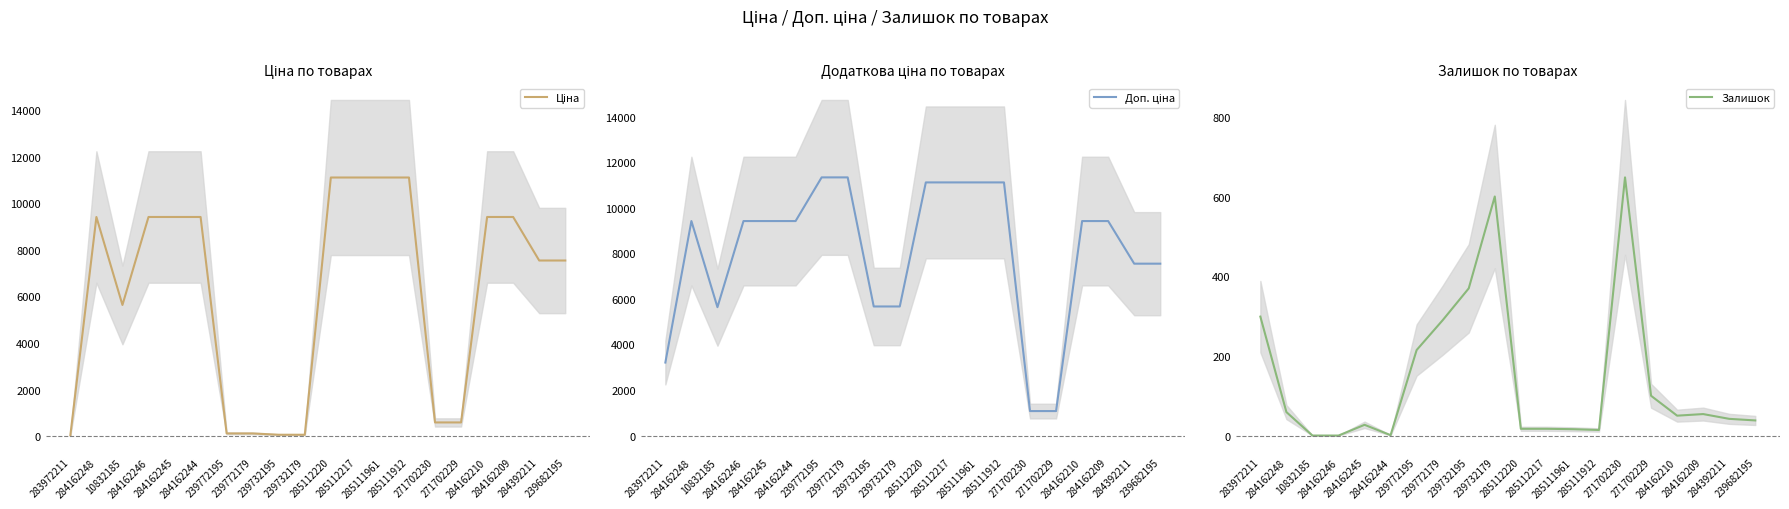

Reading left to right, transcribe all the data shown in this chart.

Ціна: 283972211=32.0	284162248=9416.9	10832185=5636.0	284162246=9416.9	284162245=9416.9	284162244=9416.9	239772195=113.3	239772179=113.3	239732195=56.7	239732179=56.7	285112220=11113.6	285112217=11113.6	285111961=11113.6	285111912=11113.6	271702230=586.0	271702229=586.0	284162210=9416.9	284162209=9416.9	284392211=7545.9	239682195=7545.9
Доп. ціна: 283972211=3205.0	284162248=9416.9	10832185=5636.0	284162246=9416.9	284162245=9416.9	284162244=9416.9	239772195=11334.0	239772179=11334.0	239732195=5667.0	239732179=5667.0	285112220=11113.6	285112217=11113.6	285111961=11113.6	285111912=11113.6	271702230=1074.5	271702229=1074.5	284162210=9416.9	284162209=9416.9	284392211=7545.9	239682195=7545.9
Залишок: 283972211=299.0	284162248=59.0	10832185=0.0	284162246=0.0	284162245=27.0	284162244=1.0	239772195=215.0	239772179=290.0	239732195=370.0	239732179=601.0	285112220=17.0	285112217=17.0	285111961=16.0	285111912=14.0	271702230=649.0	271702229=100.0	284162210=50.0	284162209=54.0	284392211=42.0	239682195=38.0